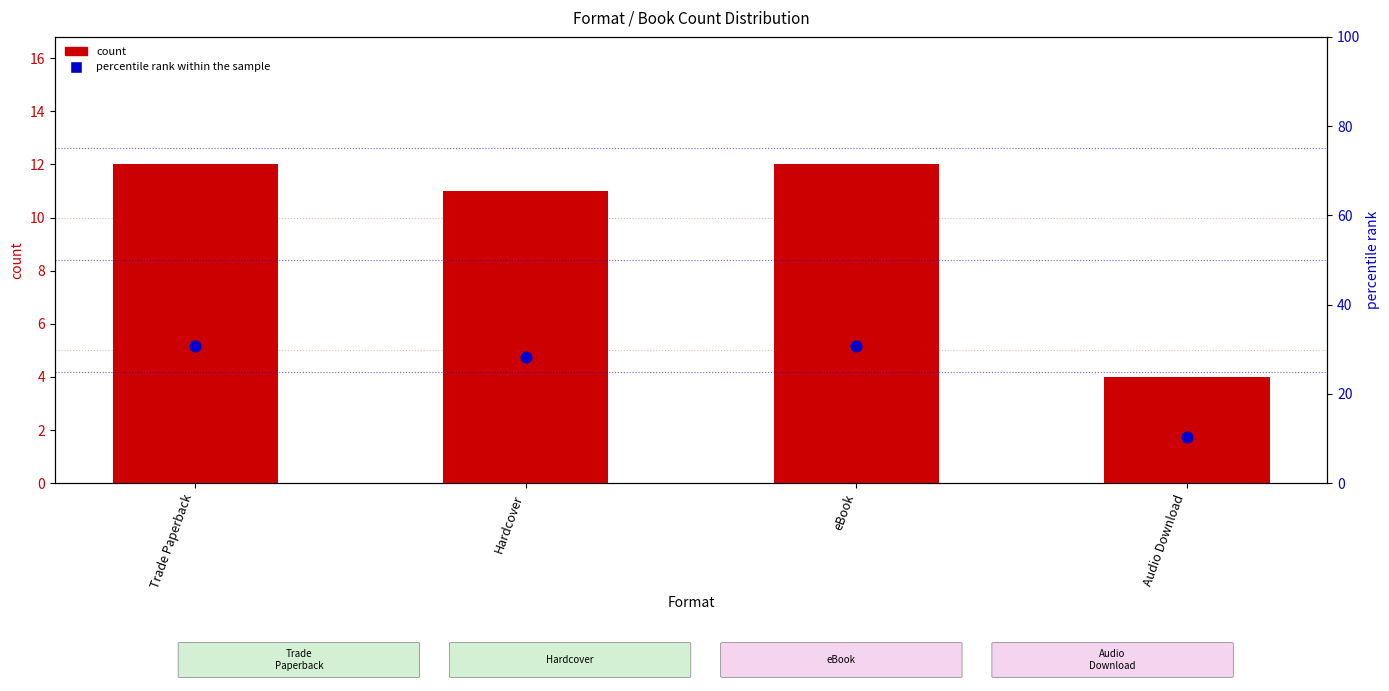

What is the total value across all series at Trade Paperback?

42.8